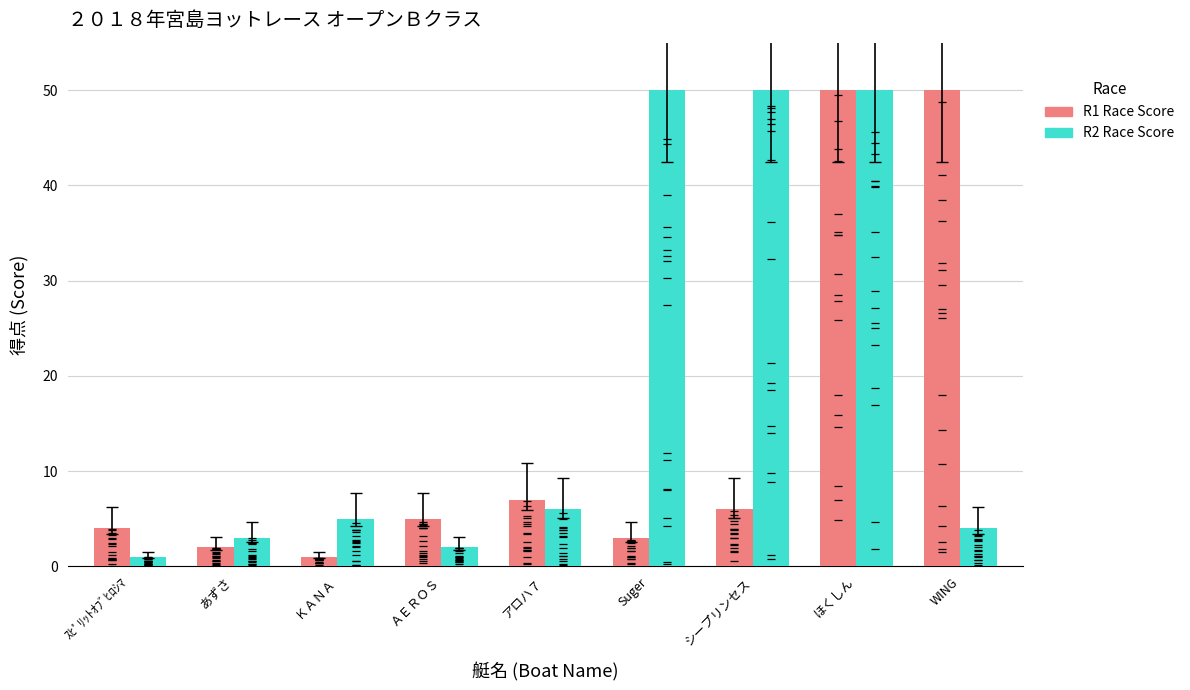

What is the spread (max minus min) of values at ＡＥＲＯＳ?

3